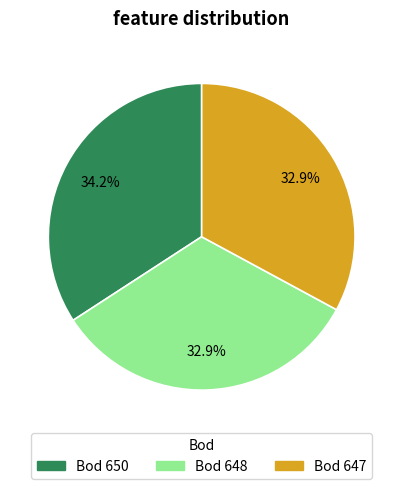

Does any single category account for the majority?

No